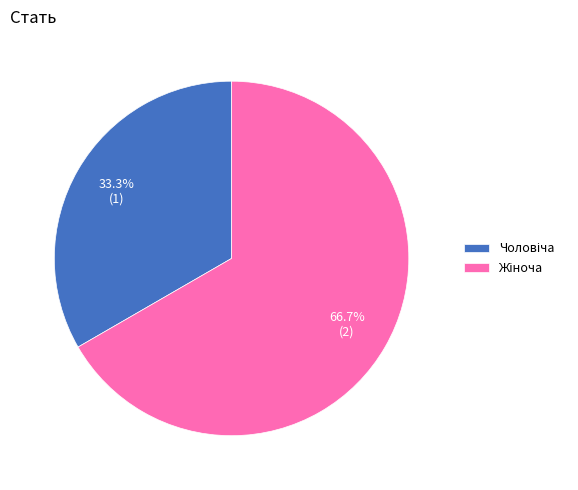

Is there any slice that represents more than half of the pie?

Yes